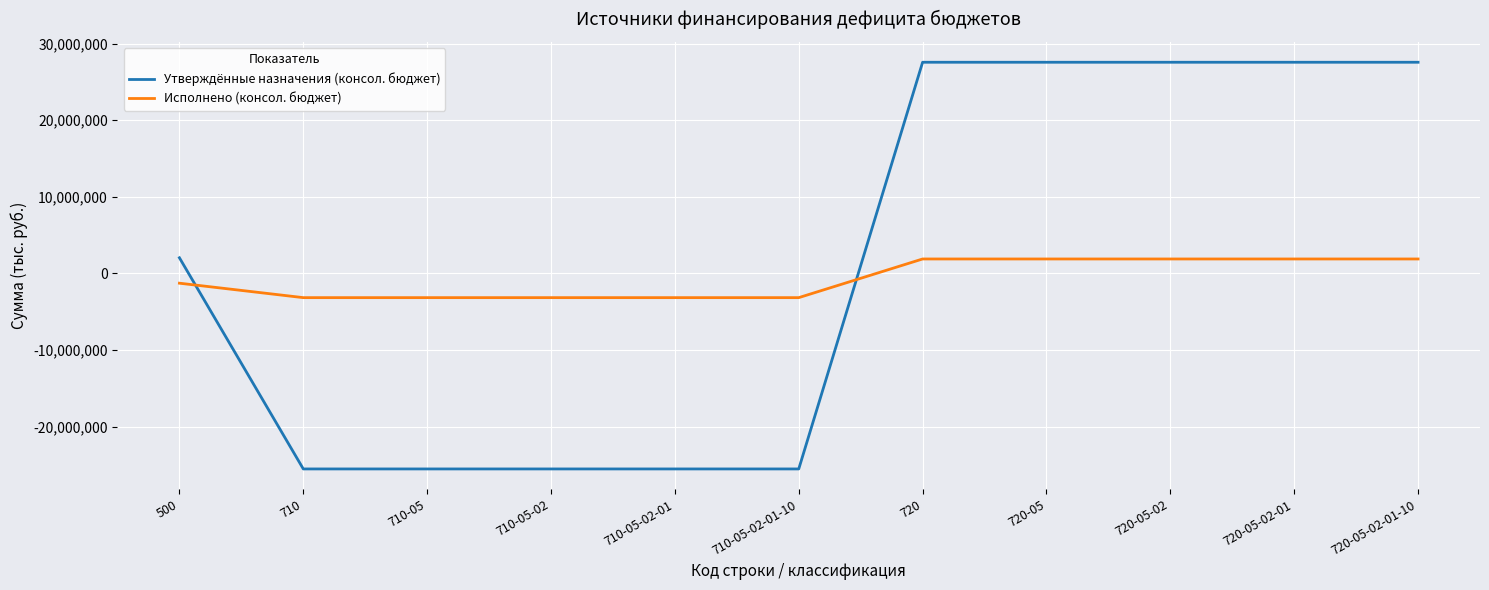

Reading left to right, list all the values displayed in this chart.

Утверждённые назначения (консол. бюджет): 500=2042200.0	710=-25511800.0	710-05=-25511800.0	710-05-02=-25511800.0	710-05-02-01=-25511800.0	710-05-02-01-10=-25511800.0	720=27554000.0	720-05=27554000.0	720-05-02=27554000.0	720-05-02-01=27554000.0	720-05-02-01-10=27554000.0
Исполнено (консол. бюджет): 500=-1275051.3	710=-3160076.4	710-05=-3160076.4	710-05-02=-3160076.4	710-05-02-01=-3160076.4	710-05-02-01-10=-3160076.4	720=1885025.1	720-05=1885025.1	720-05-02=1885025.1	720-05-02-01=1885025.1	720-05-02-01-10=1885025.1